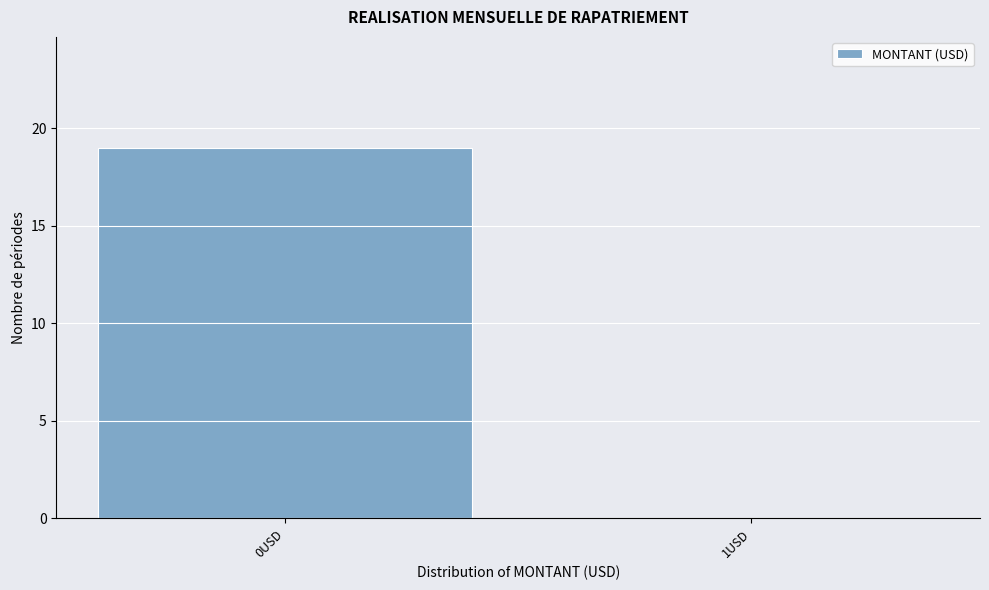

Reading right to left, what are all the values shown in this chart?

1USD=0	0USD=19